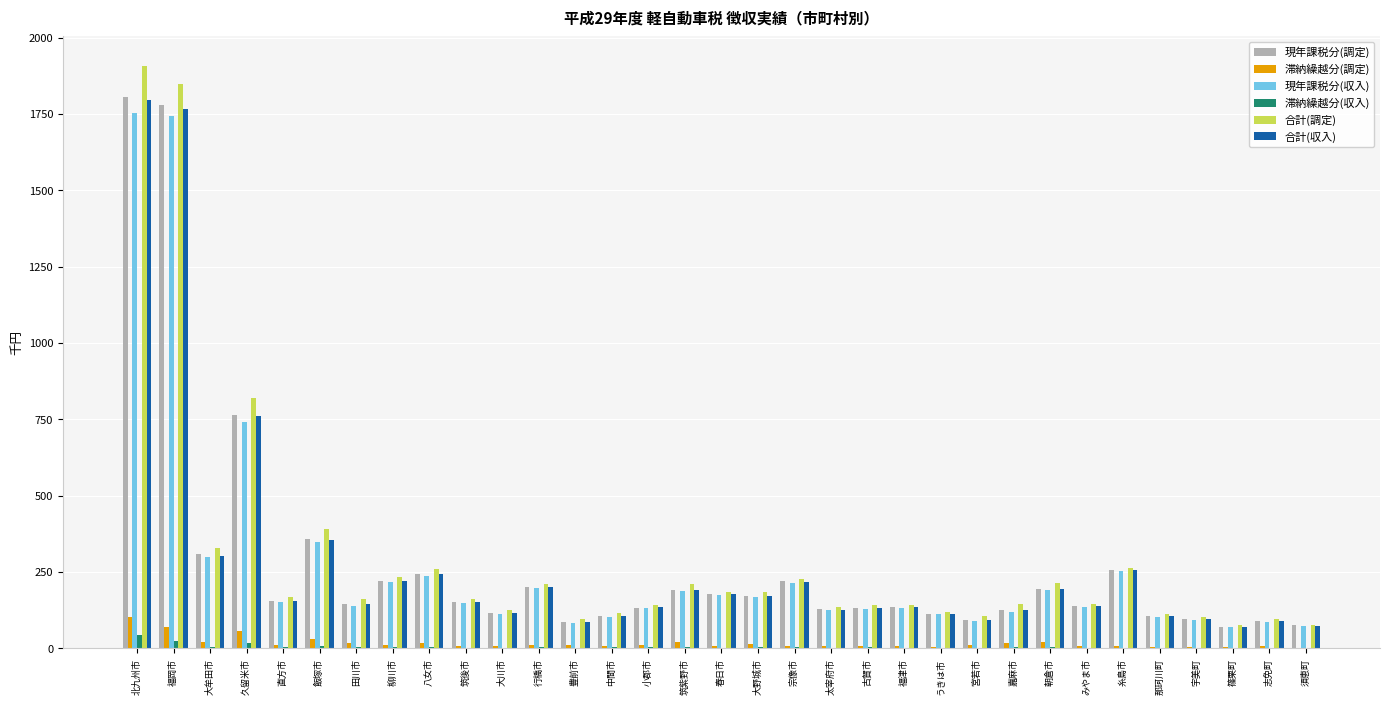

What are all the series names shown in the legend?

現年課税分(調定), 滞納繰越分(調定), 現年課税分(収入), 滞納繰越分(収入), 合計(調定), 合計(収入)